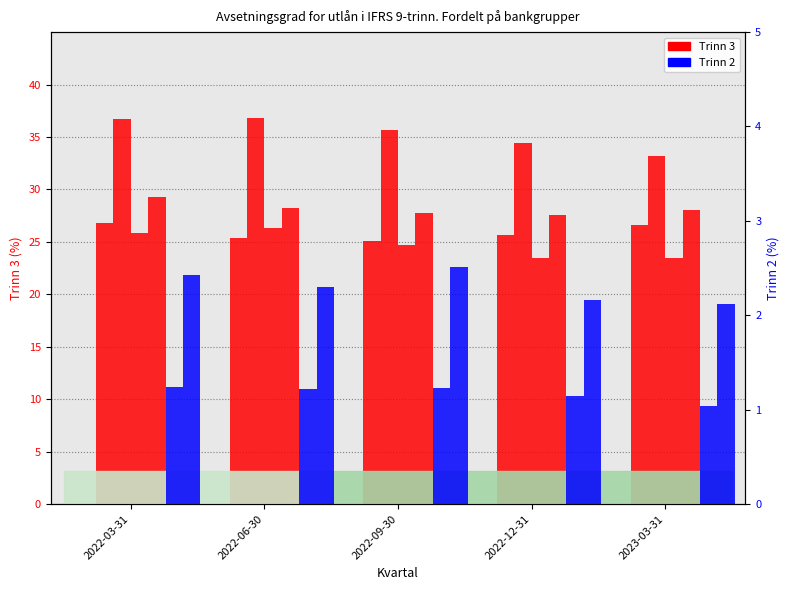

Is it true that Store banker Trinn 2 equals 1.1 at 2022-12-31?

True